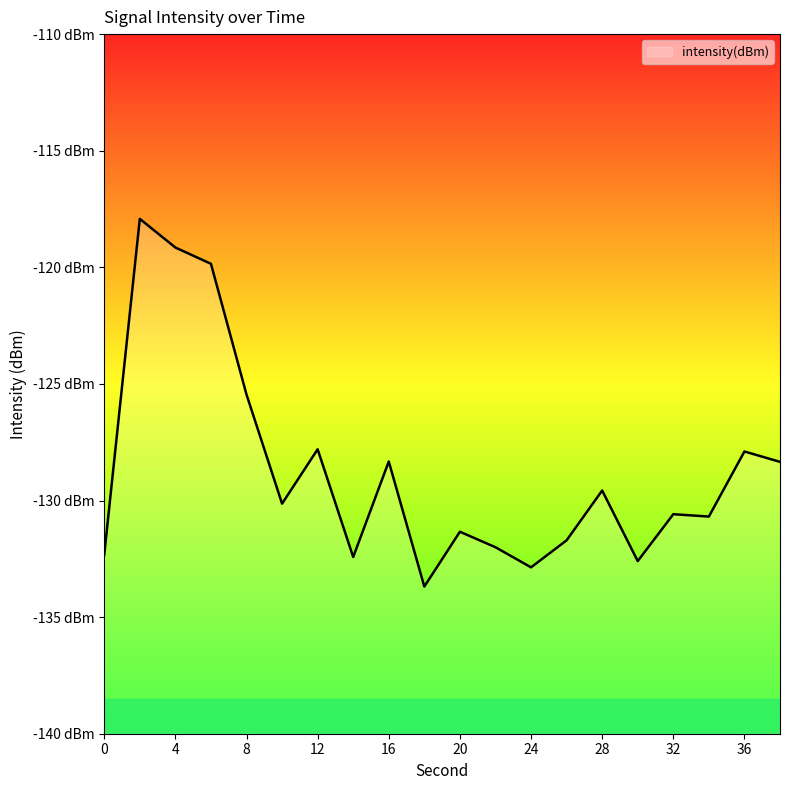

Between 0 and 8, which is larger?

8